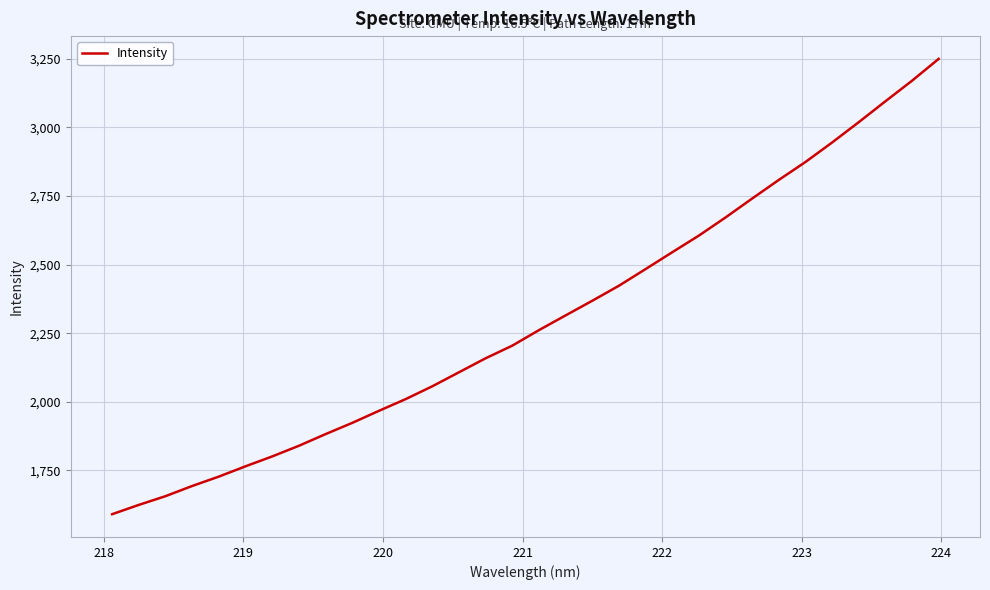

True or false: there are more than 2 points higher than both neighbors.

False